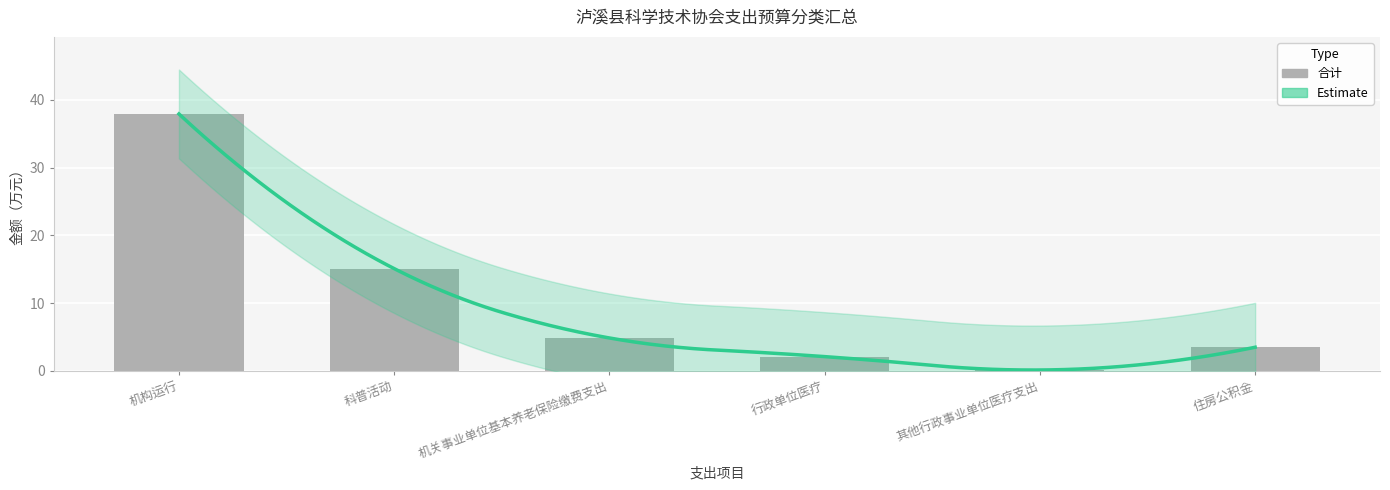

What is the difference between the values at 机构运行 and 机关事业单位基本养老保险缴费支出?

33.1